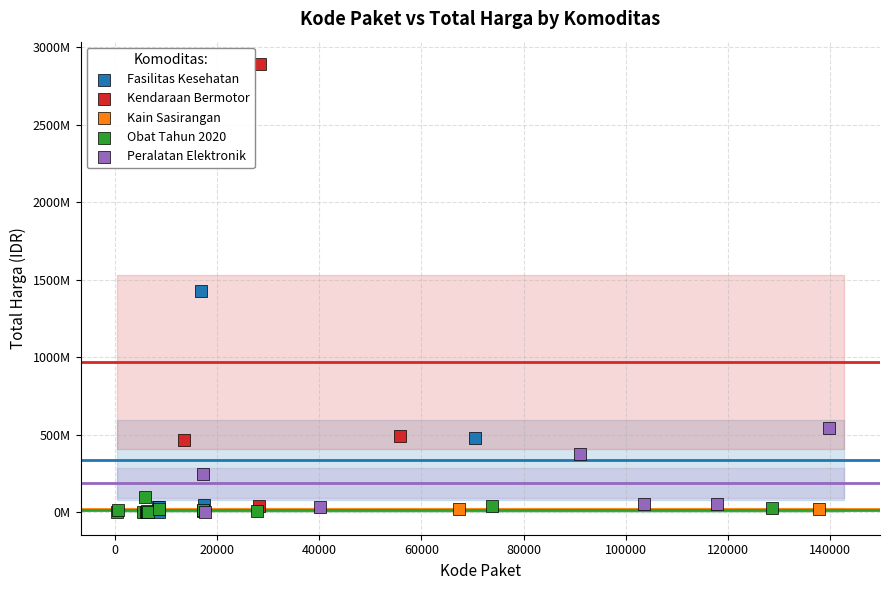

Which series contains the highest Y value?

Kendaraan Bermotor